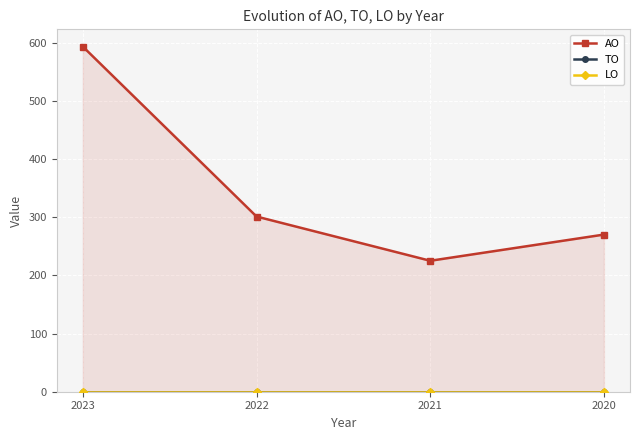

True or false: AO and LO cross at least once.

False